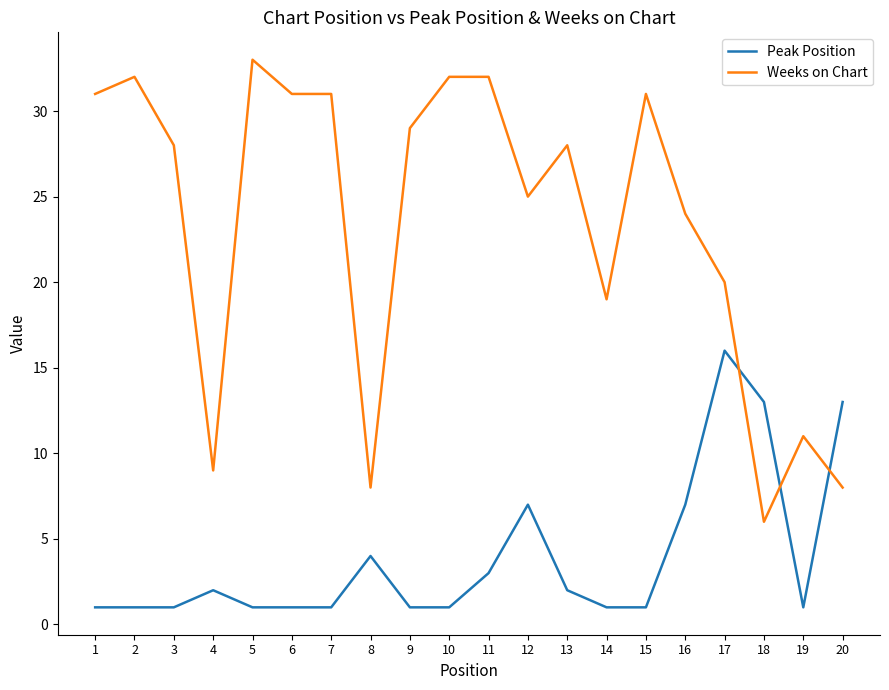

Rank the series at 3 from lowest to highest value.

Peak Position, Weeks on Chart